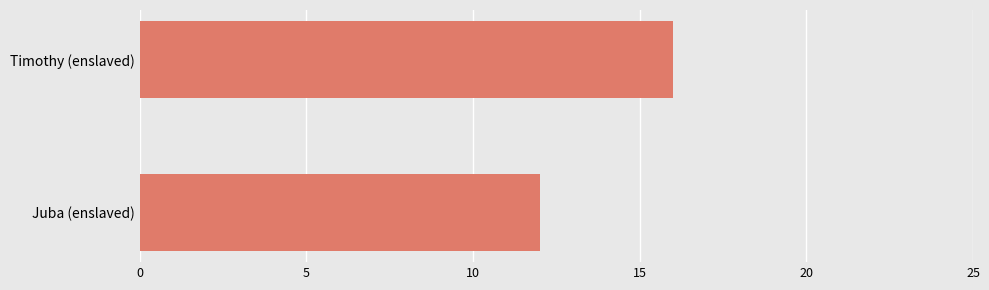

Read the value at Timothy (enslaved).

16